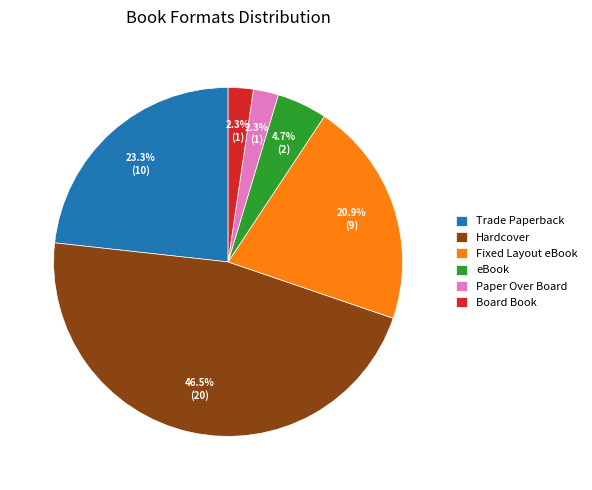

To the nearest percent, what is the difference between the largest and smallest slice percentages?

44%